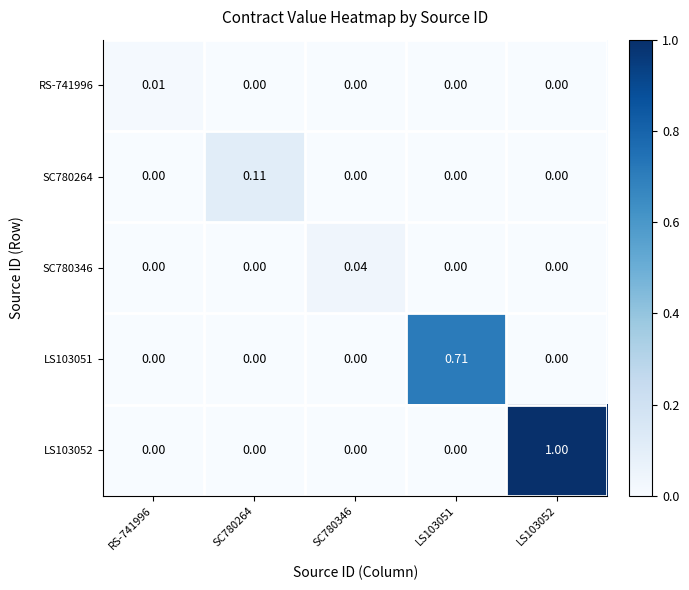

How many positive values does the SC780346 series have?

1